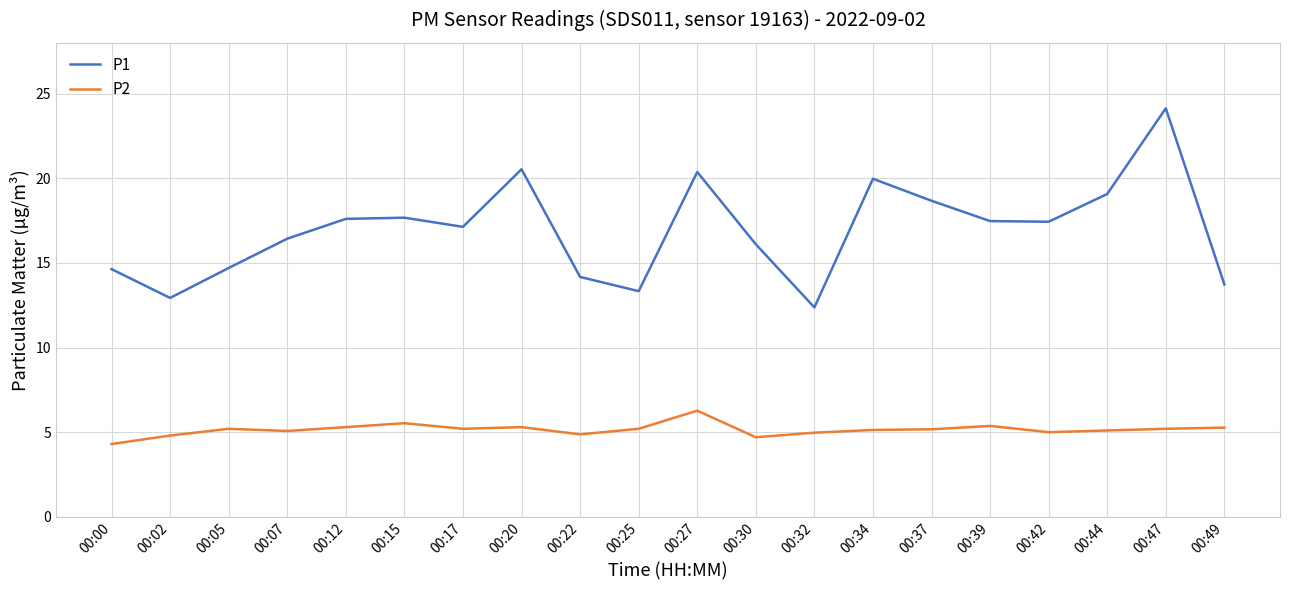

True or false: P2 and P1 cross at least once.

False